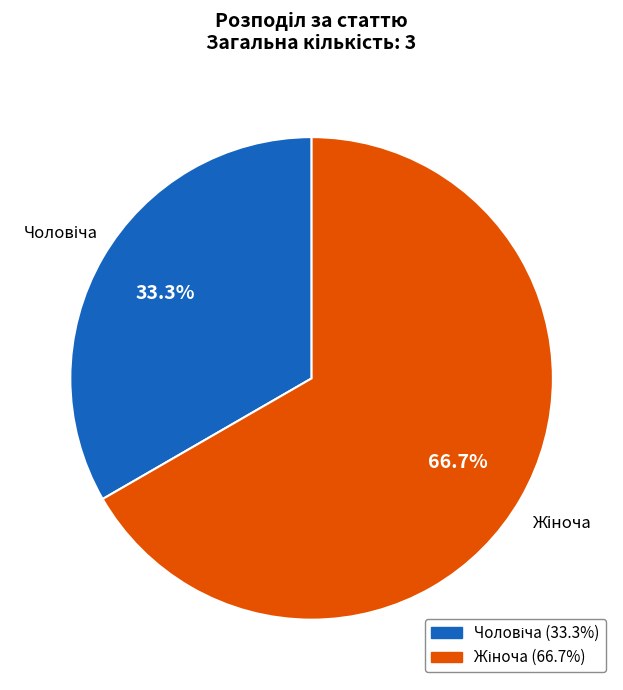

Is there any slice that represents more than half of the pie?

Yes